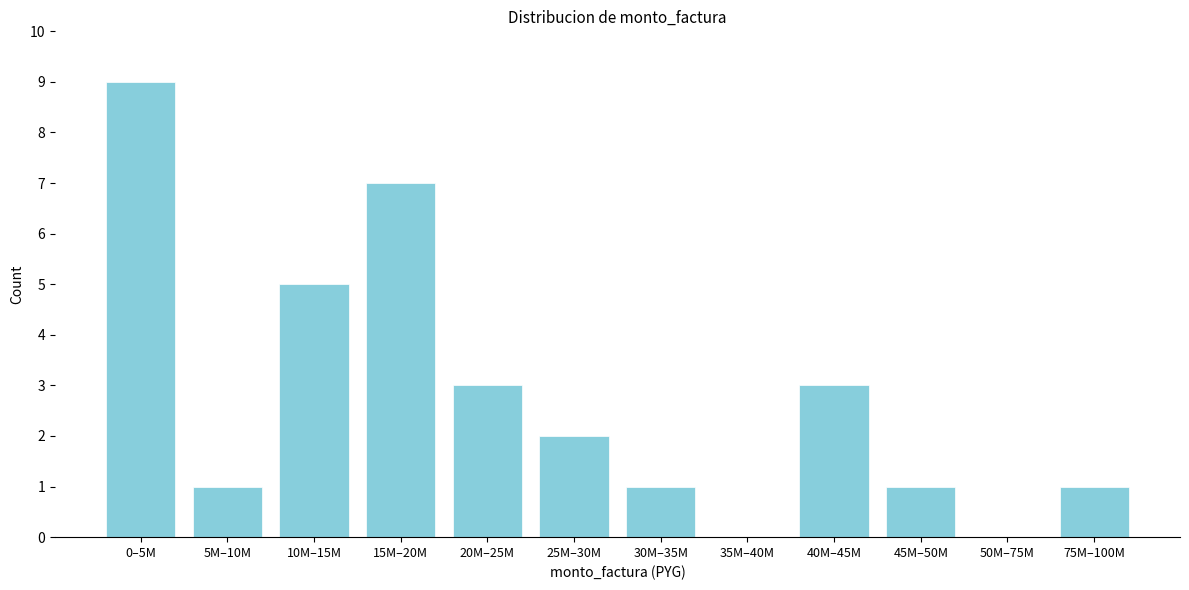

Reading left to right, what are all the values shown in this chart?

0–5M=9	5M–10M=1	10M–15M=5	15M–20M=7	20M–25M=3	25M–30M=2	30M–35M=1	35M–40M=0	40M–45M=3	45M–50M=1	50M–75M=0	75M–100M=1